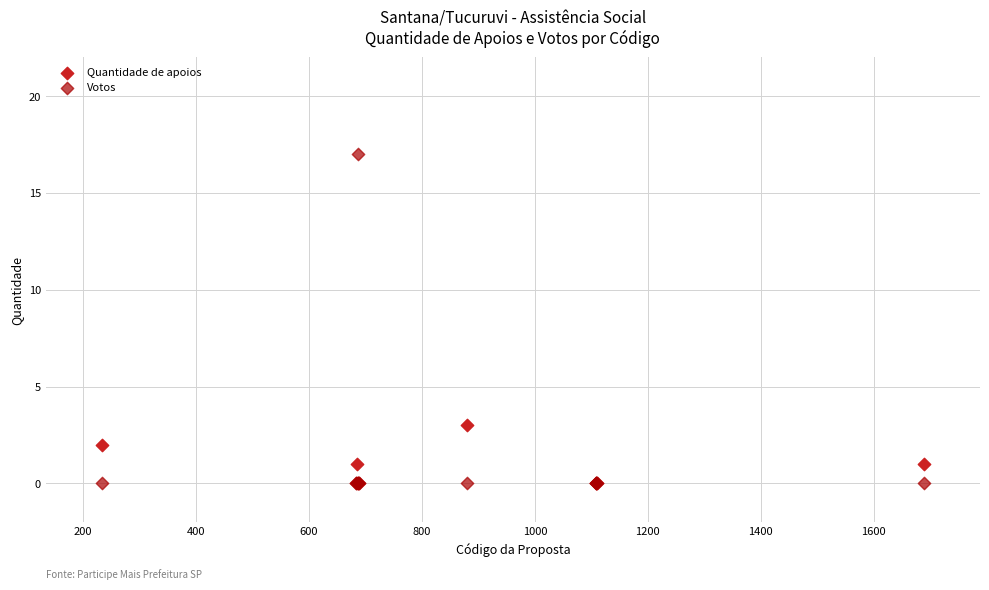

What are all the series names shown in the legend?

Quantidade de apoios, Votos